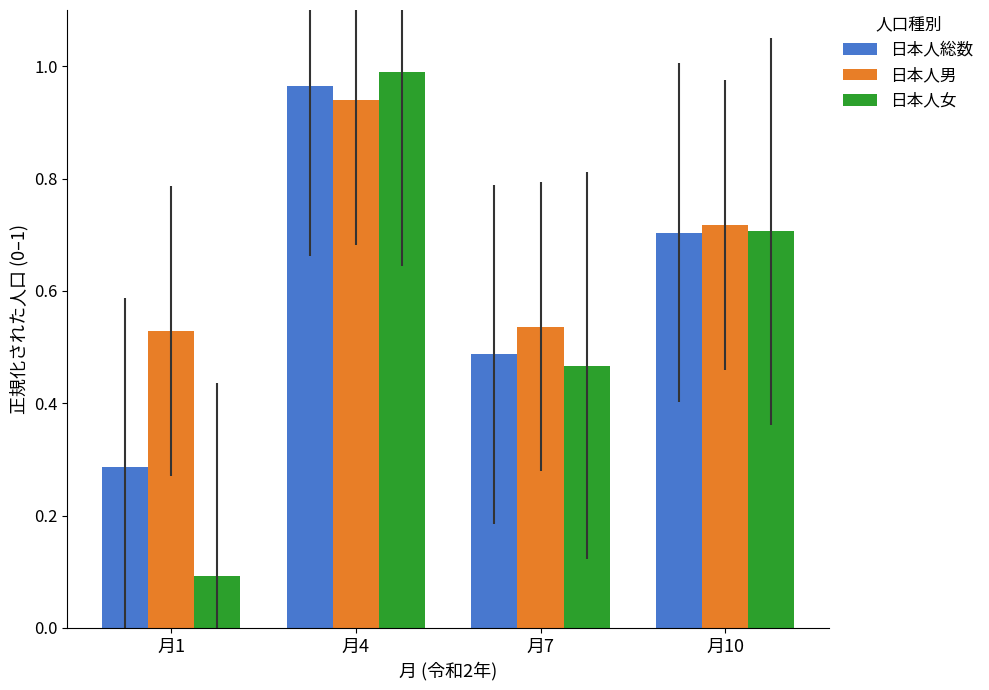

What are all the series names shown in the legend?

日本人総数, 日本人男, 日本人女